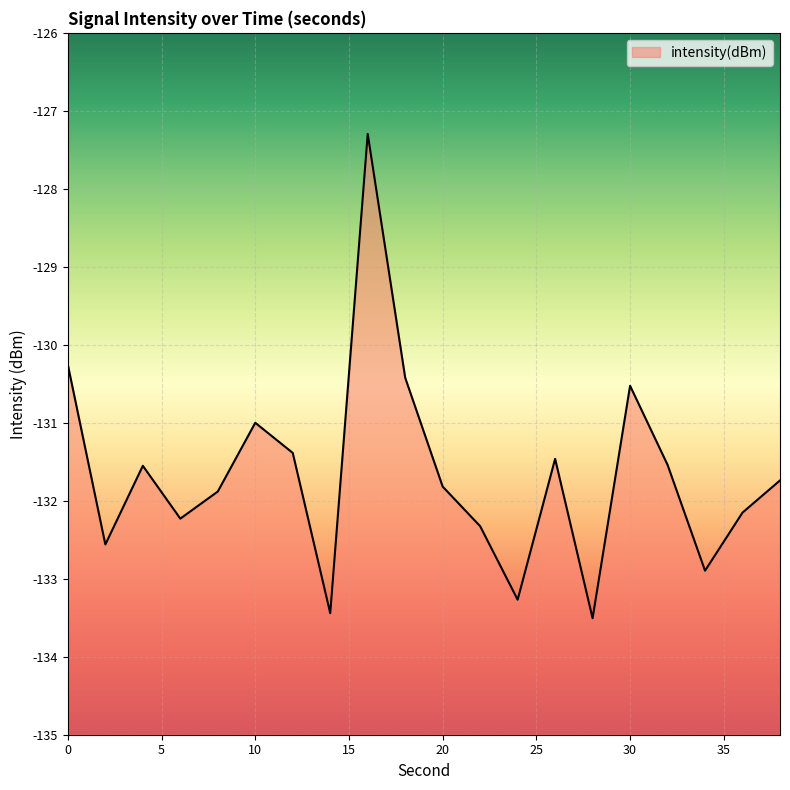

True or false: the data shows -130.5 at 30.

True